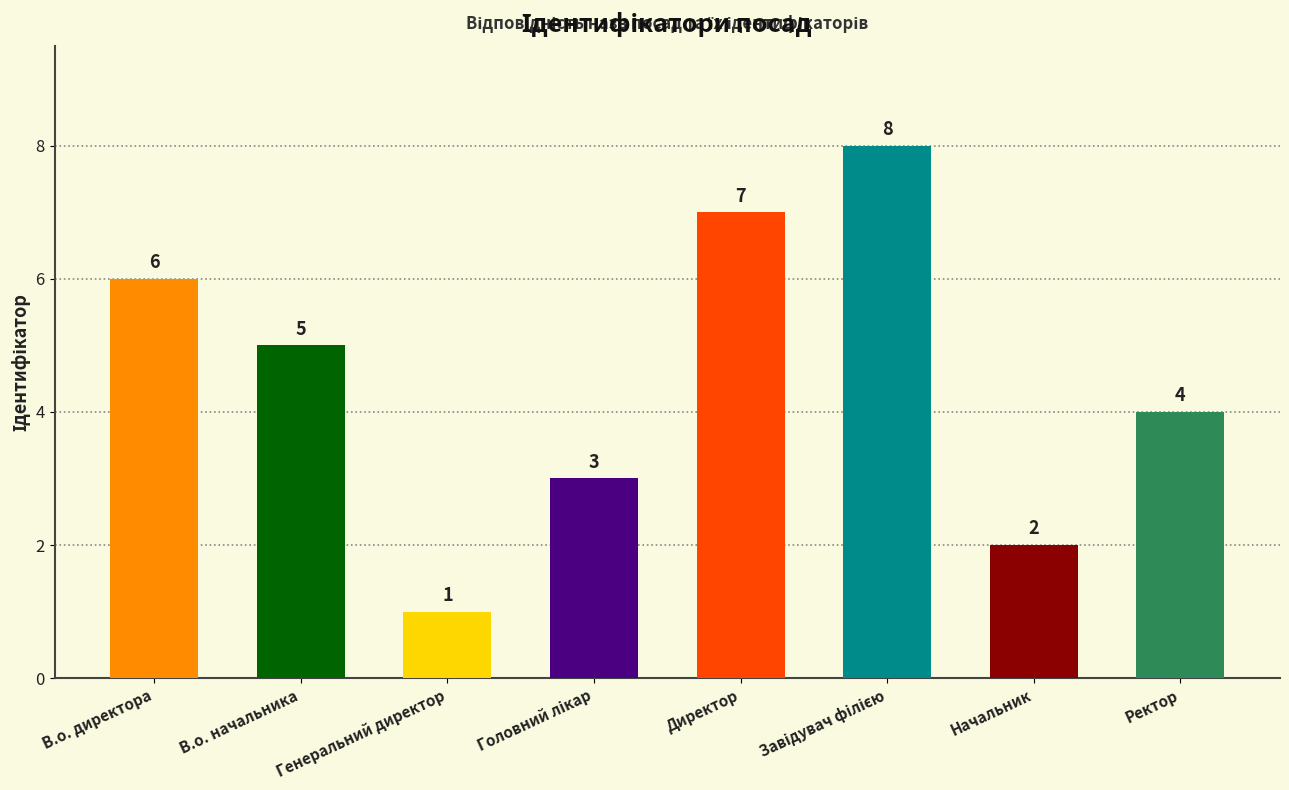

What is the change in value from Директор to Начальник?

-5